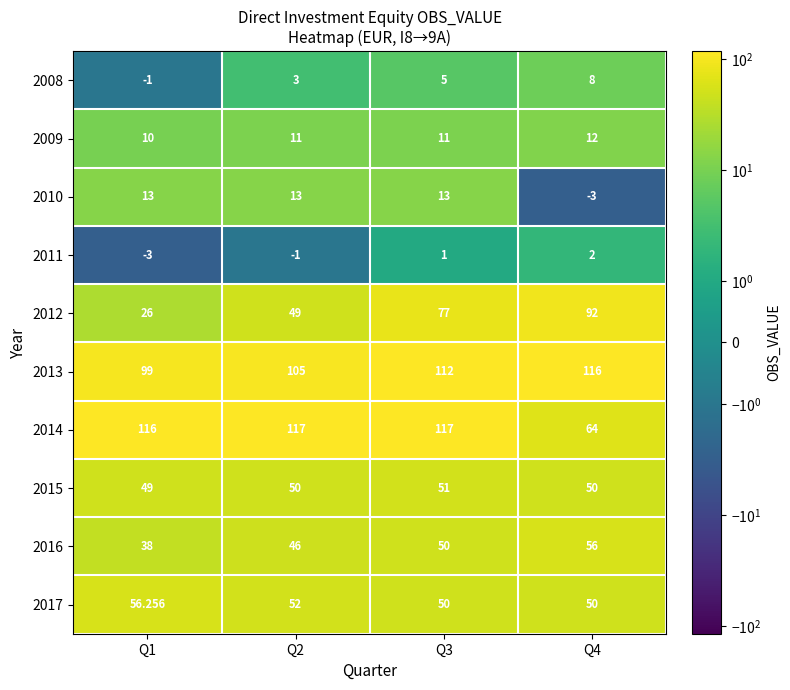

Count the 2016 values in the range 46 to 56.

3